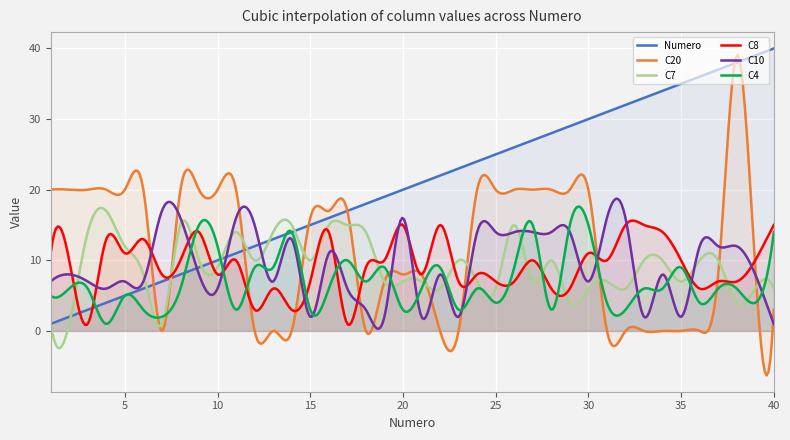

At which category is the sum across all series the highest?

38